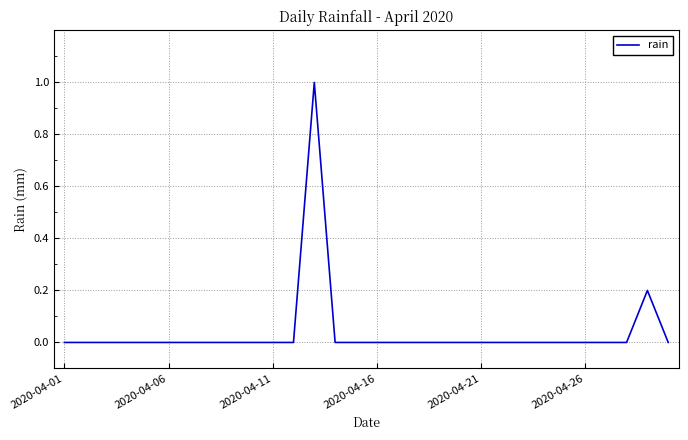

What is the sum of all values?

1.2